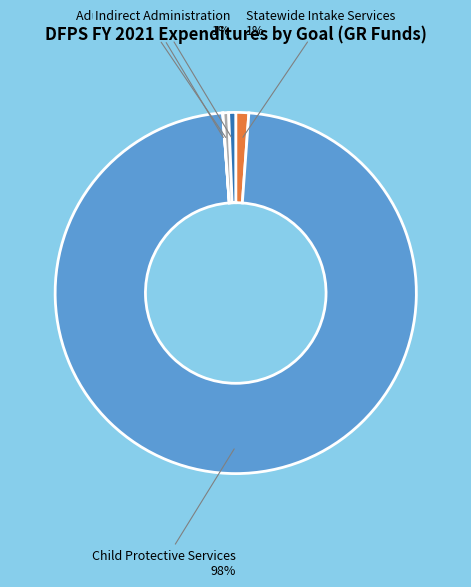

Is it true that Adult Protective Services is 1% of the pie?

True